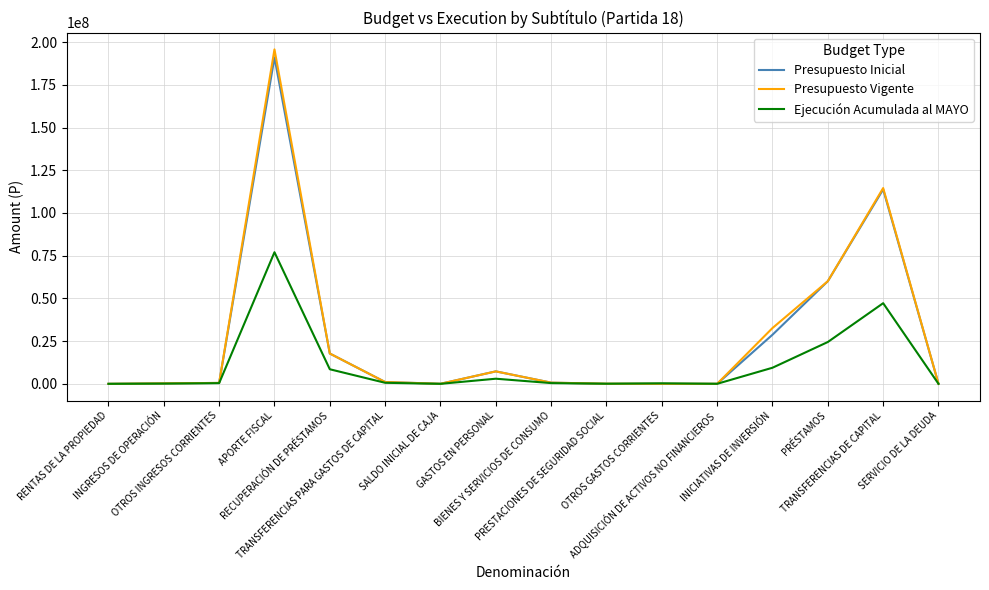

What is the maximum value shown in the chart?

195775145